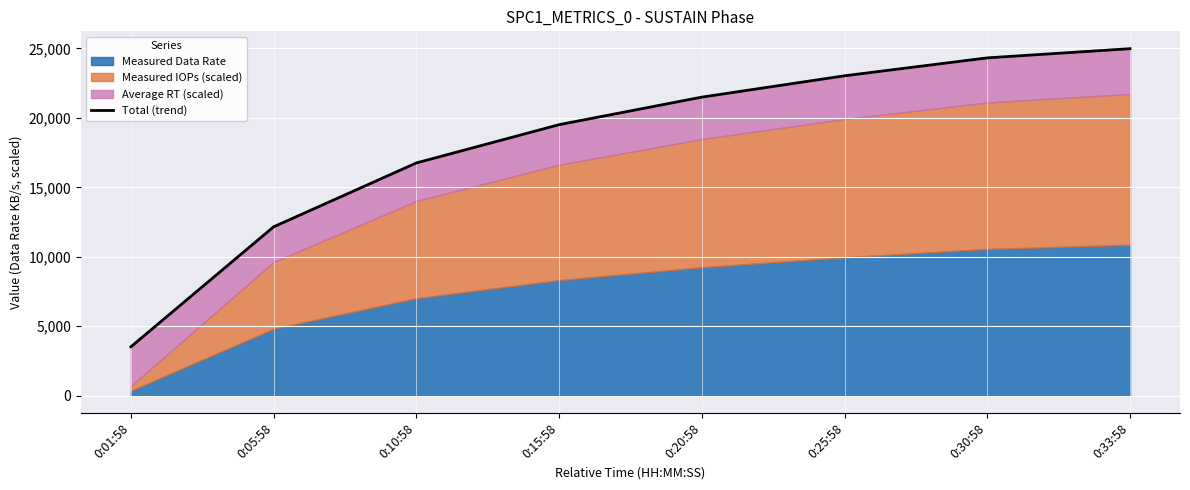

What is the difference between the values at 0:20:58 and 0:10:58?

4738.9